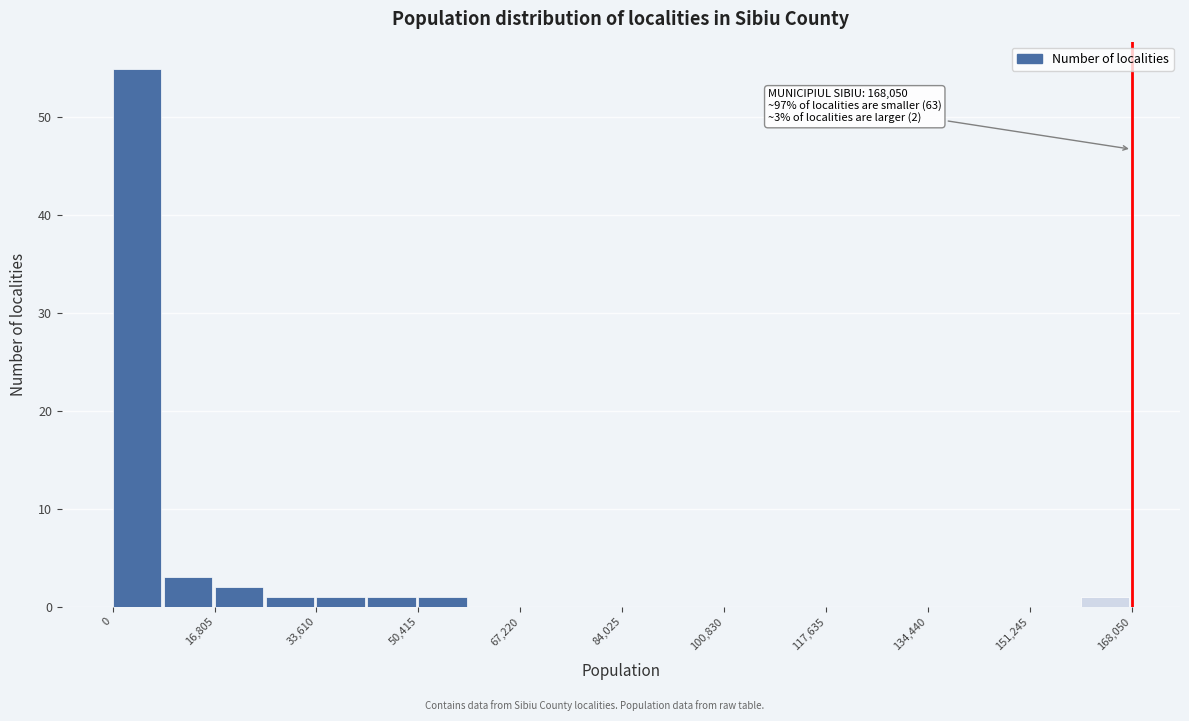

Which range on the x-axis has the tallest bar?

0 to 8000